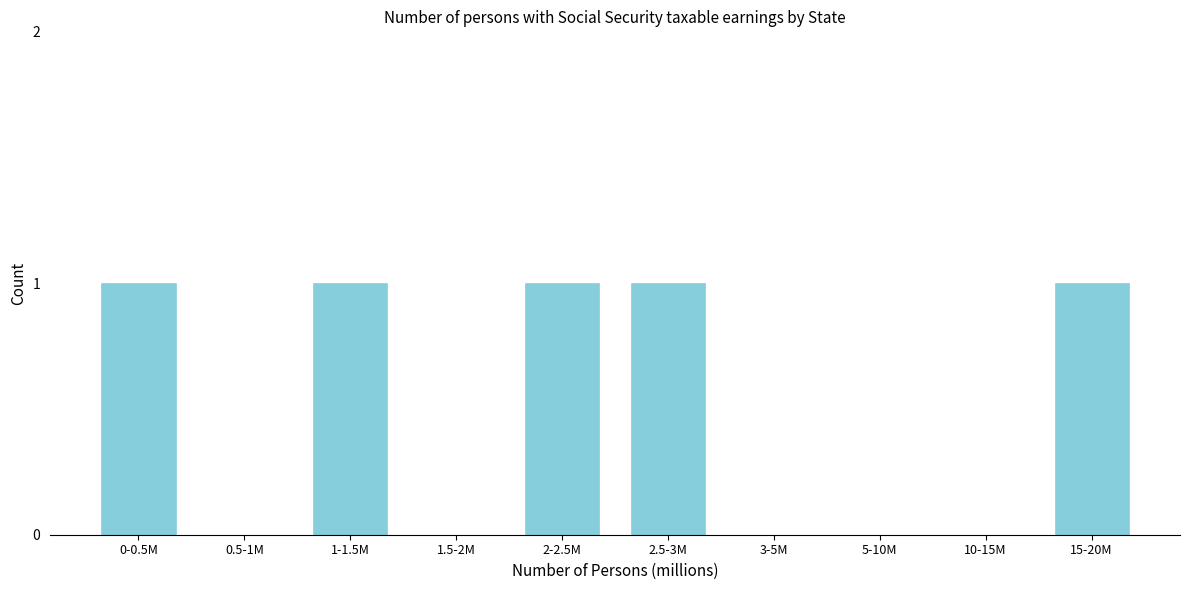

Reading left to right, list all the values displayed in this chart.

0-0.5M=1	0.5-1M=0	1-1.5M=1	1.5-2M=0	2-2.5M=1	2.5-3M=1	3-5M=0	5-10M=0	10-15M=0	15-20M=1